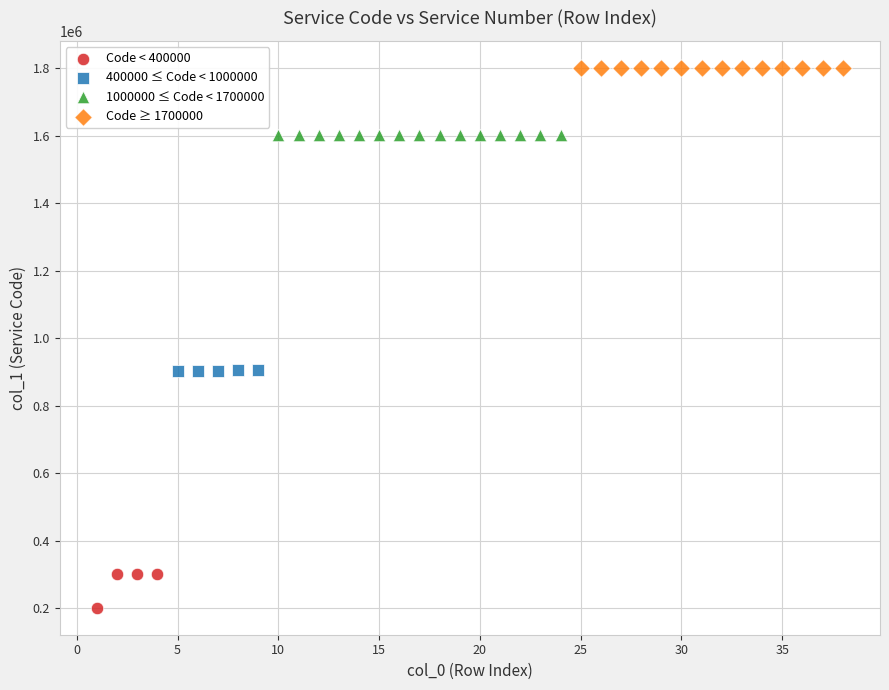

Which series contains the highest Y value?

Code ≥ 1700000